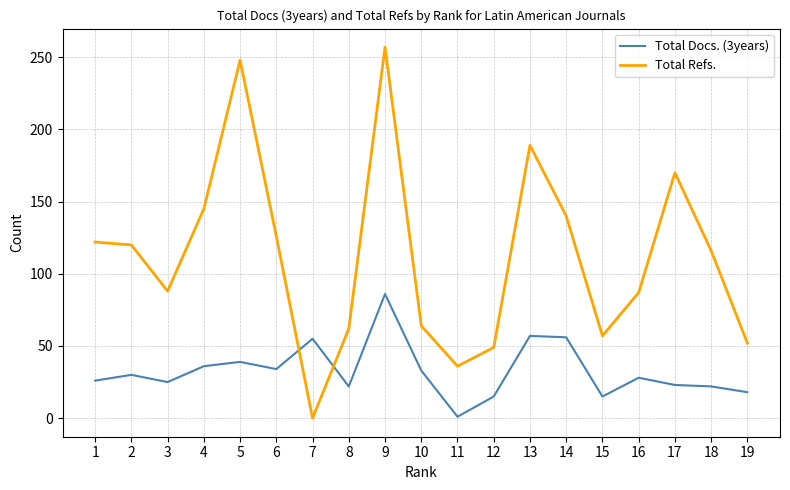

Is this an area chart (filled region under the line)?

No